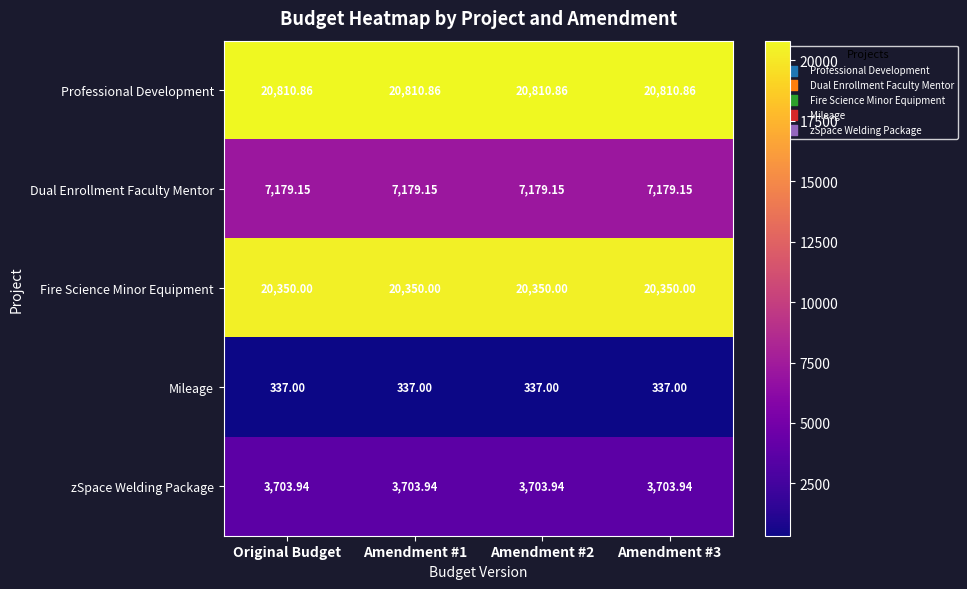

Which series has the largest total across all categories?

Professional Development